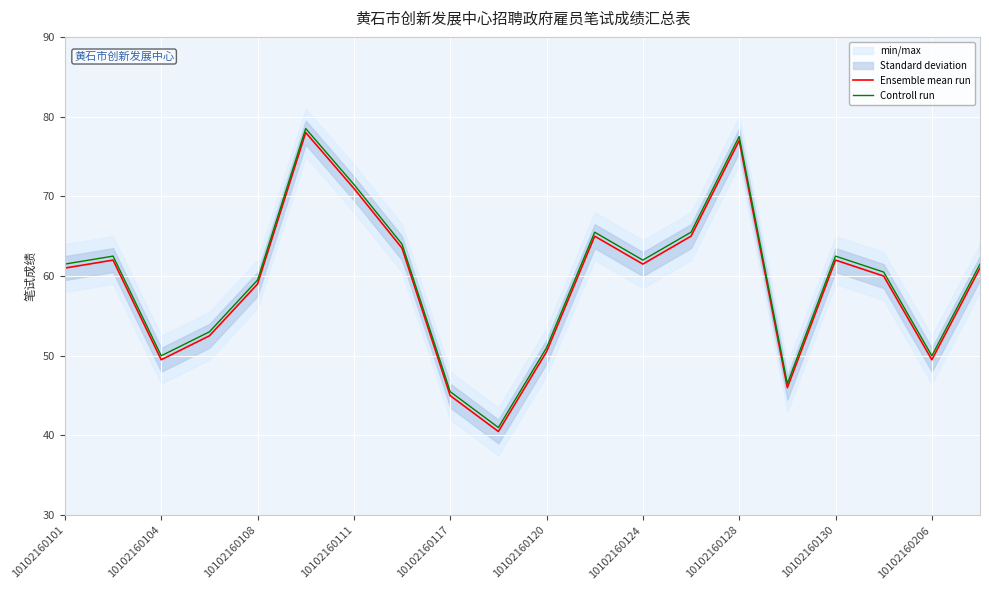

Which series has the largest total across all categories?

Controll run